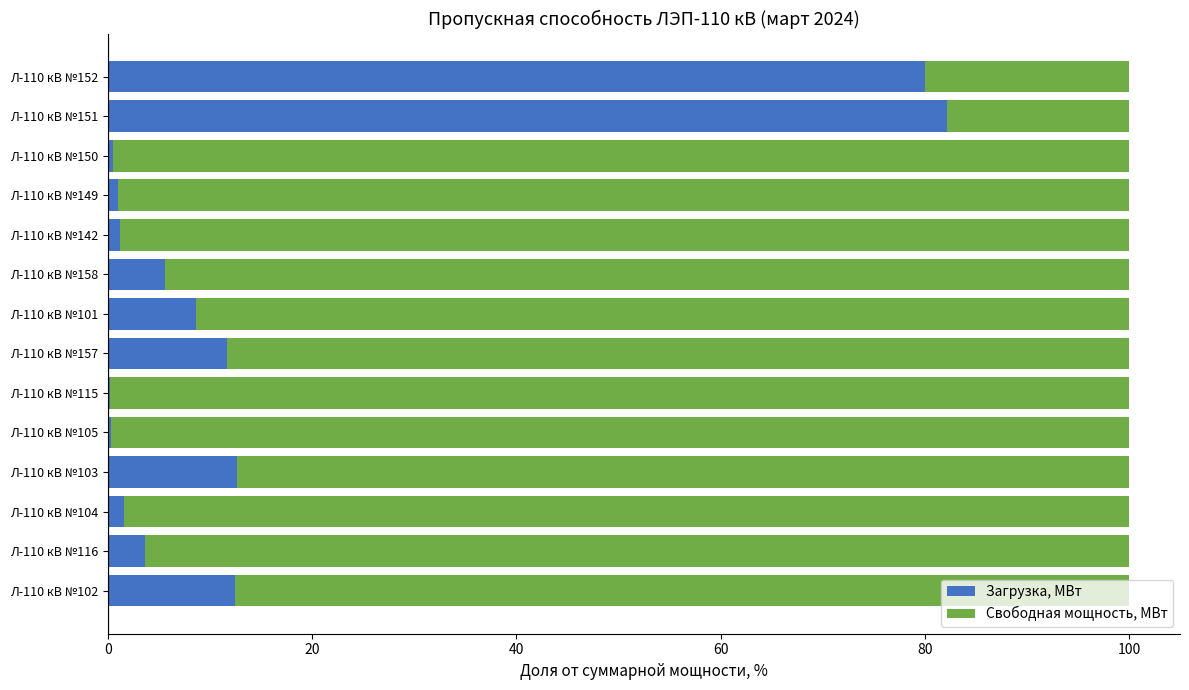

What is the sum of all Загрузка, МВт values?

221.6